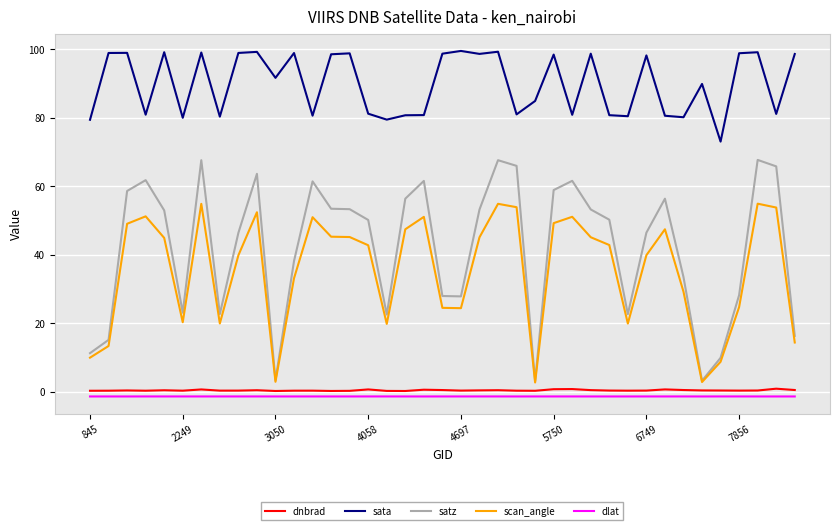

Which series has the largest range (max minus min)?

satz